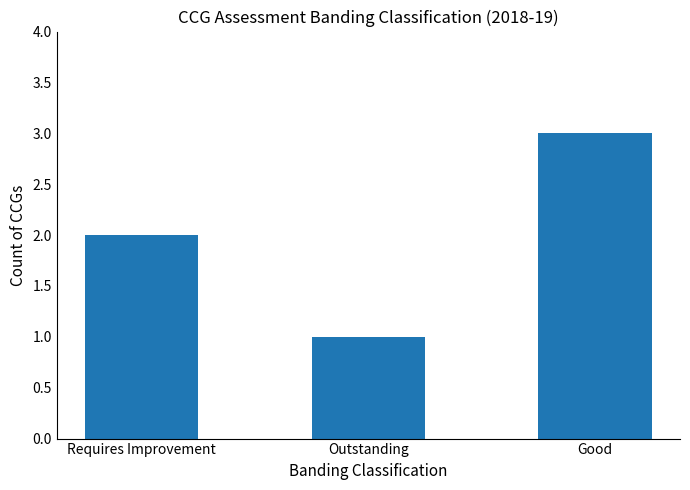

Reading left to right, extract all data points from this chart.

Requires Improvement=2	Outstanding=1	Good=3